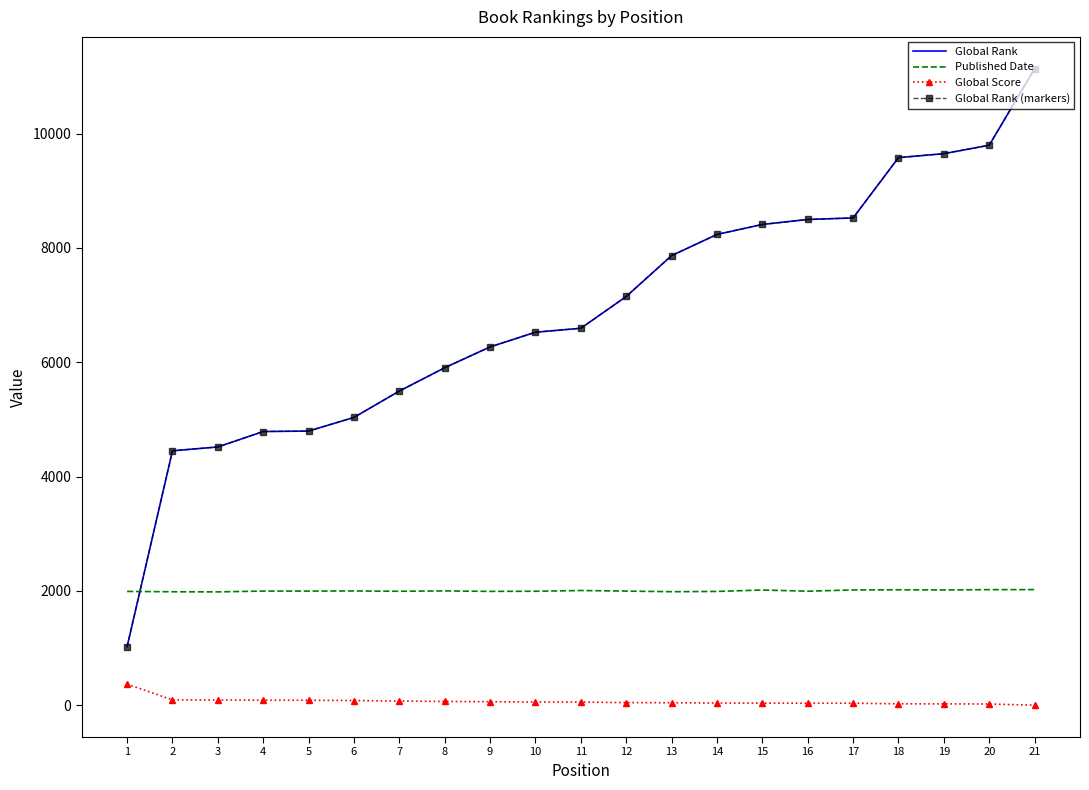

What is the lowest value of the Global Score series?

1